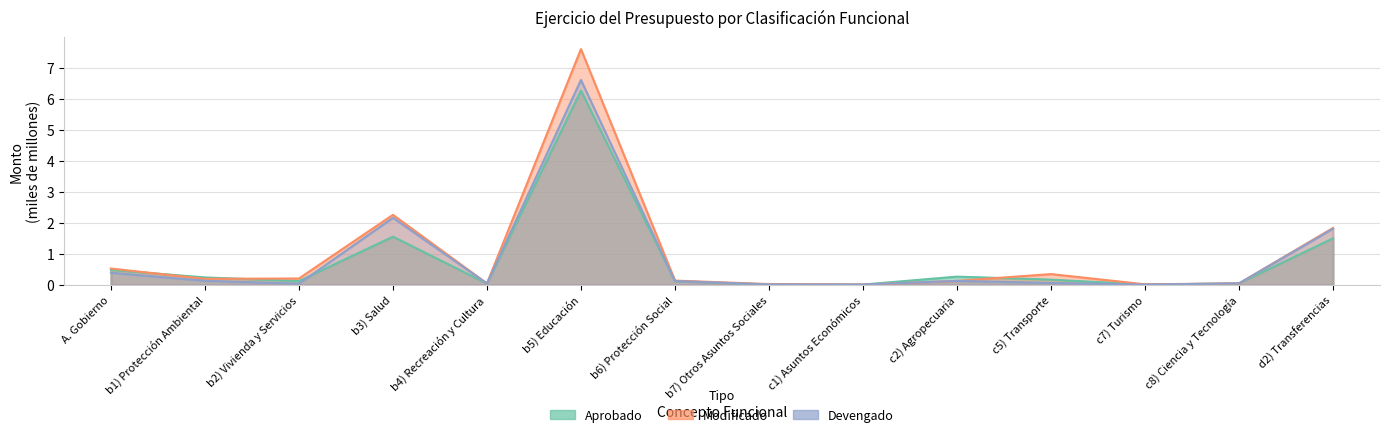

What is the highest value of the Aprobado series?

6.3